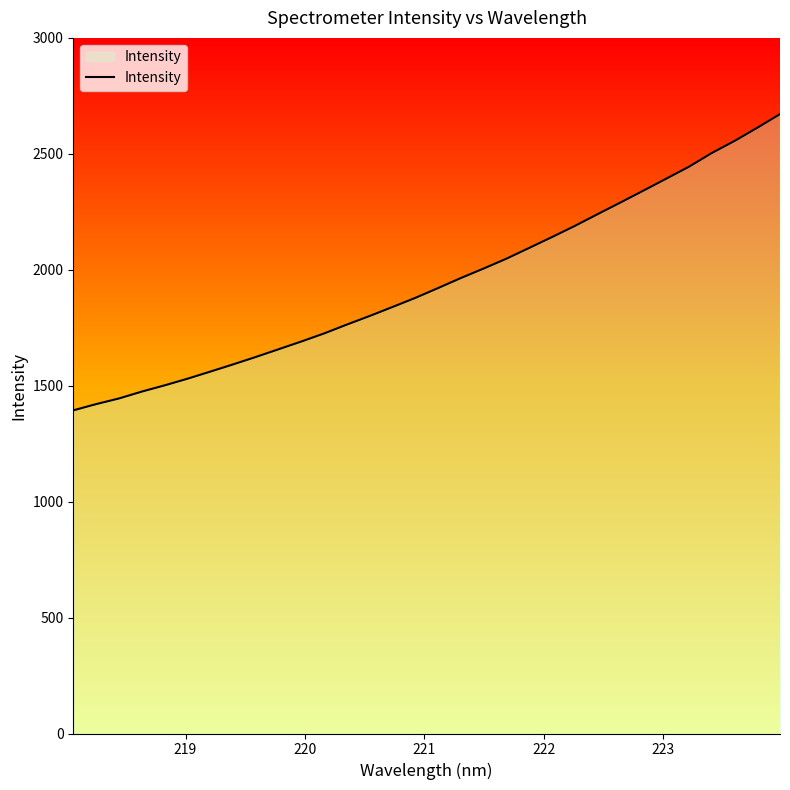

What is the difference between the second highest and second lowest values?

1191.6